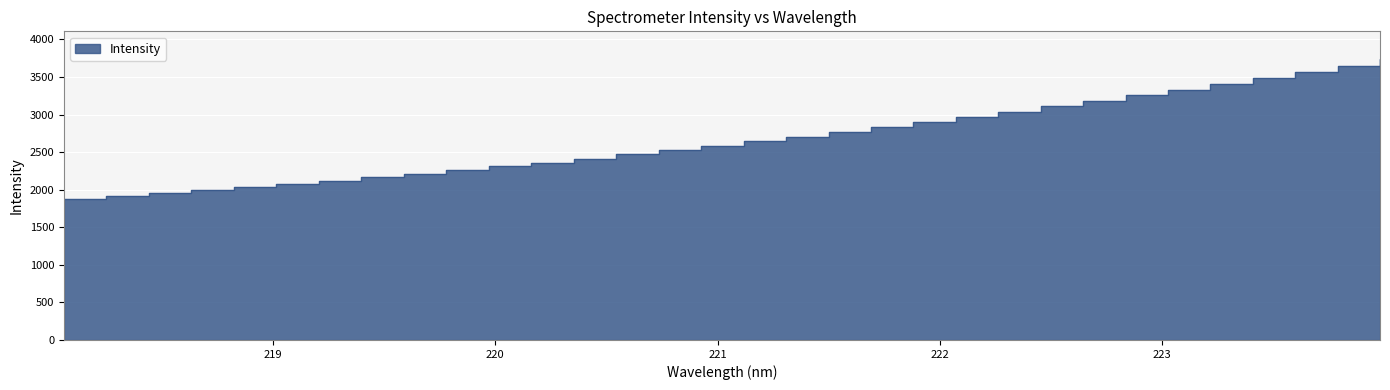

Which has a higher value, 219.7801 or 220.1623?

220.1623